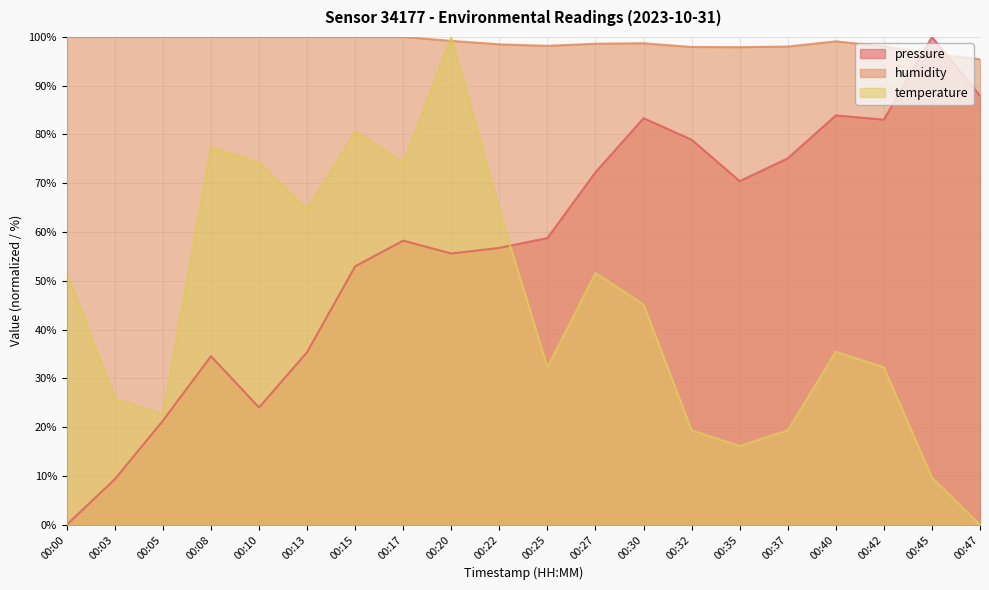

At which category does humidity reach its first local peak?

00:30